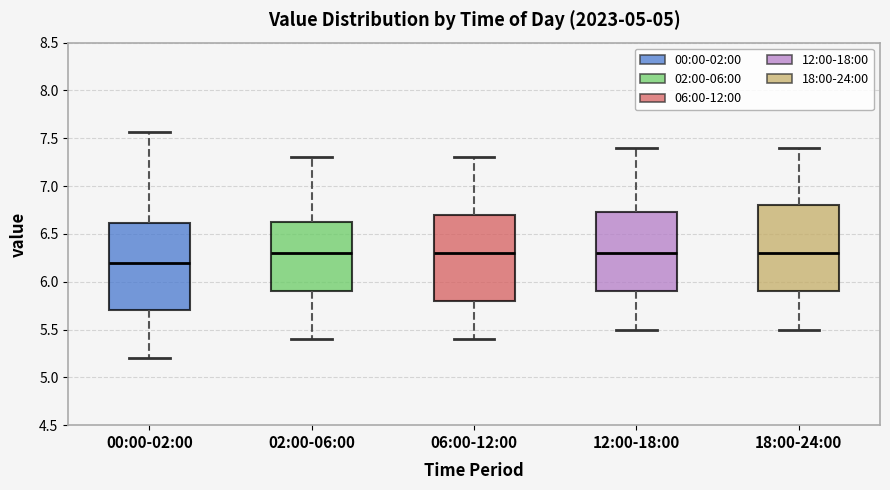

Where does the upper whisker of the box for 00:00-02:00 end on the y-axis? The values are not printed on the chart, so give them approximately, as read against the axis.

7.55